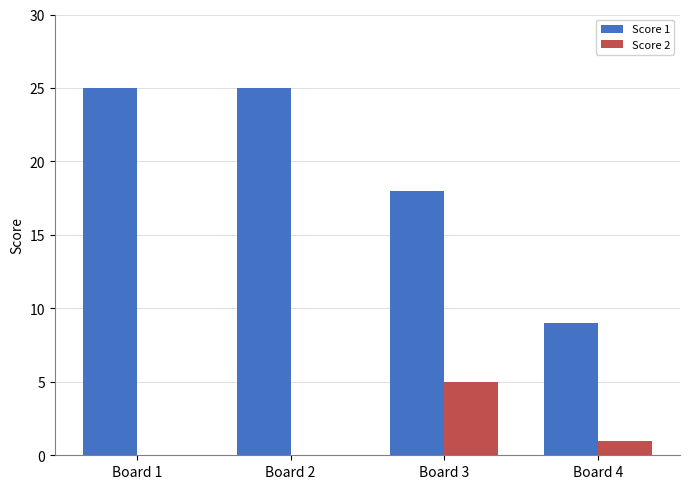

Between Board 1 and Board 4, which series saw the biggest shift?

Score 1